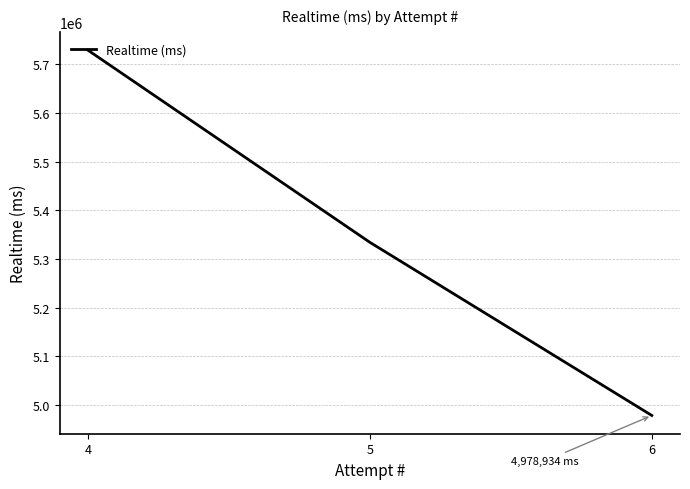

Does the chart have visible grid lines?

Yes